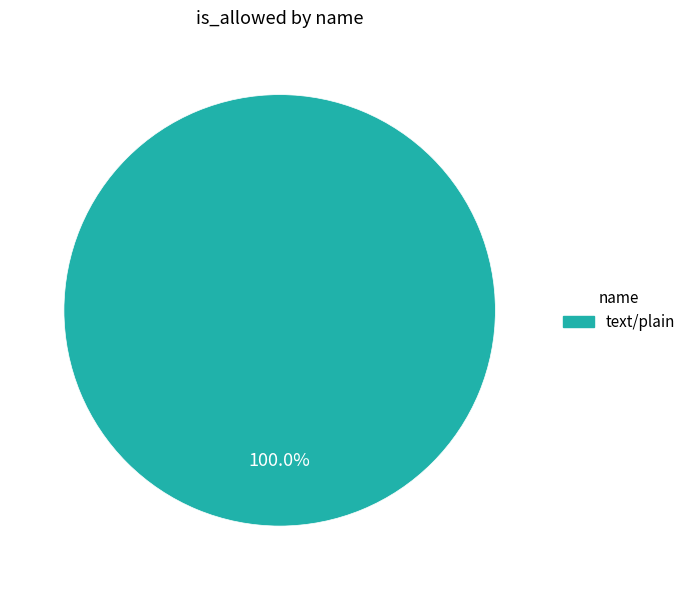

Does any single category account for the majority?

Yes